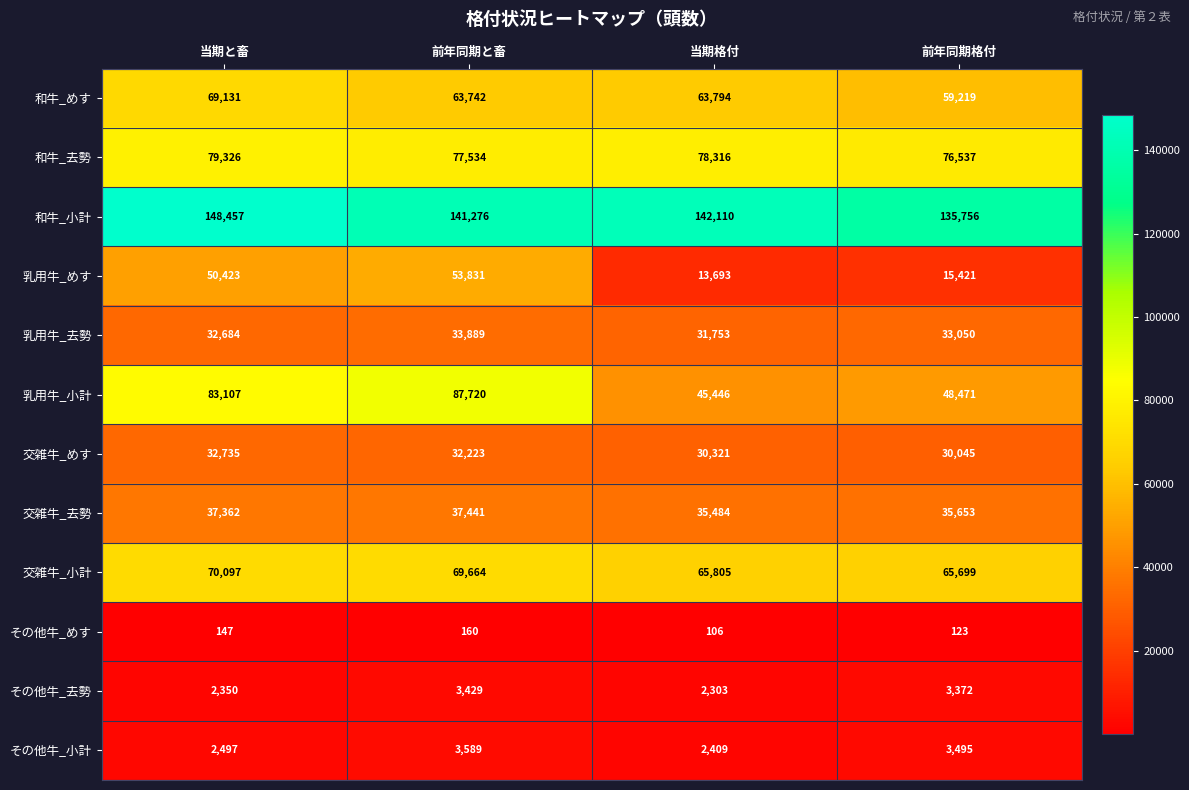

At which label does その他牛_小計 first exceed 3495?

前年同期と畜